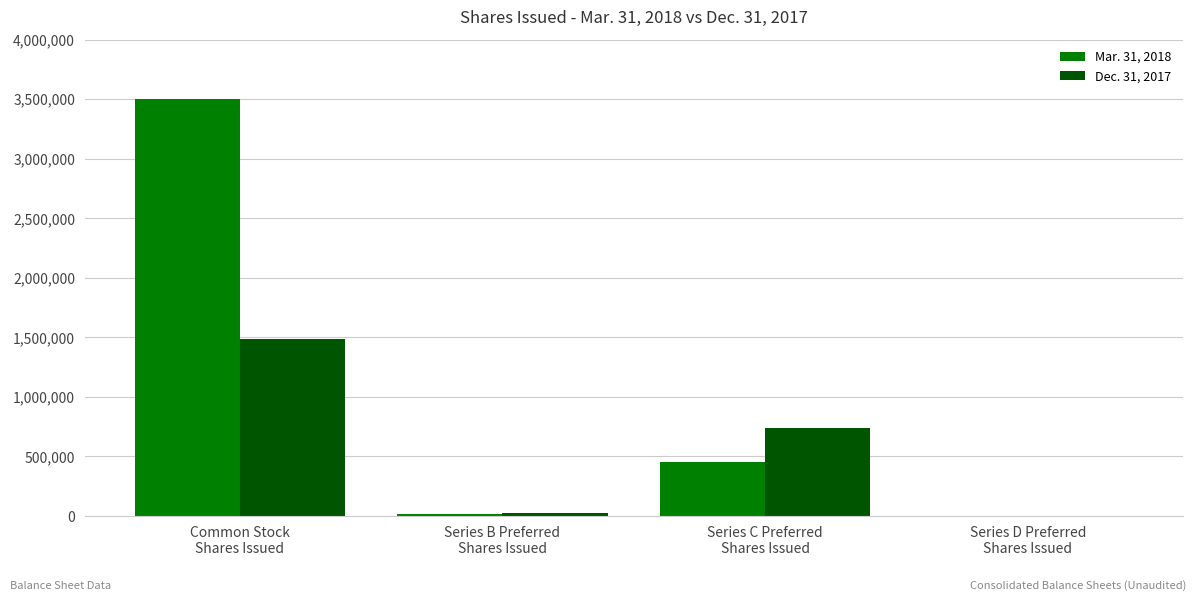

At which label does Mar. 31, 2018 first exceed 451695?

Common Stock
Shares Issued